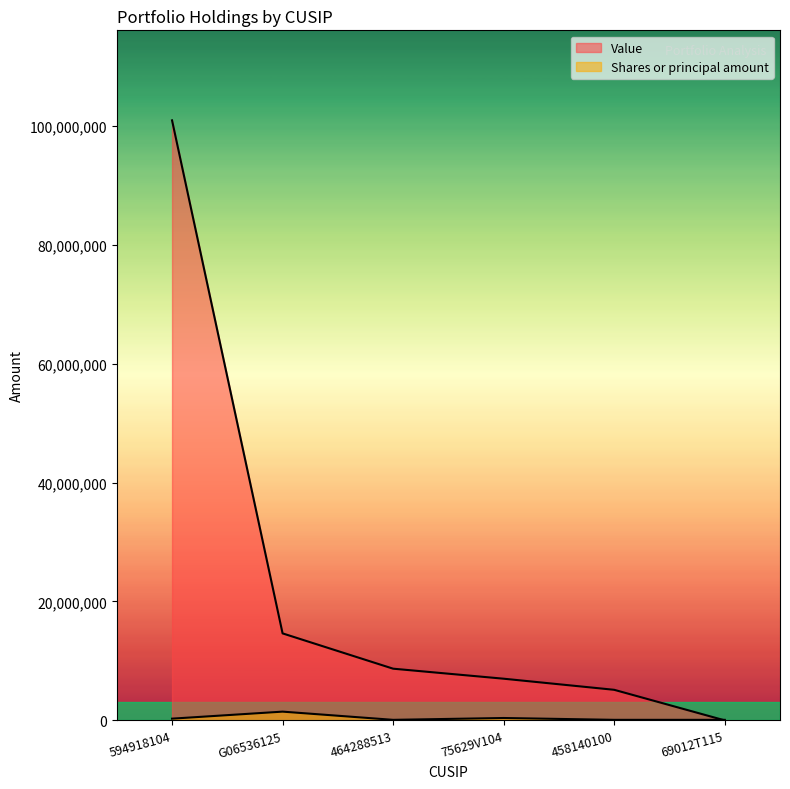

The value of Value at 75629V104 is 4437451. True or false?

False